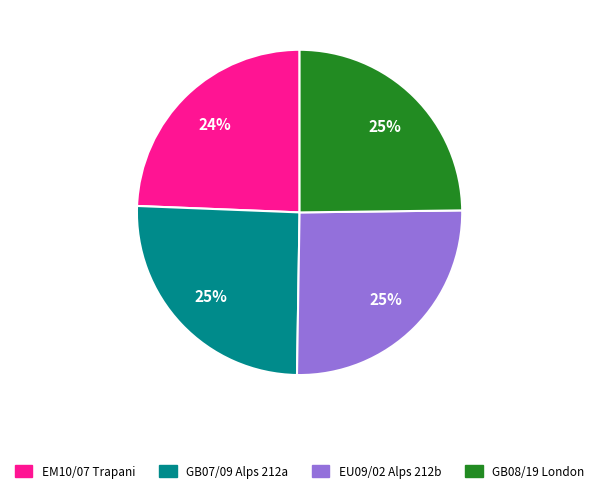

To the nearest percent, what is the difference between the largest and smallest slice percentages?

1%